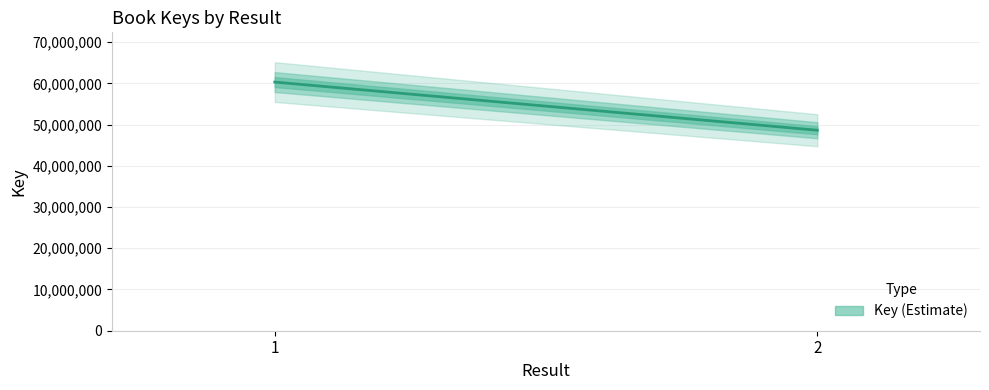

True or false: the data shows 86620515 at 2.

False